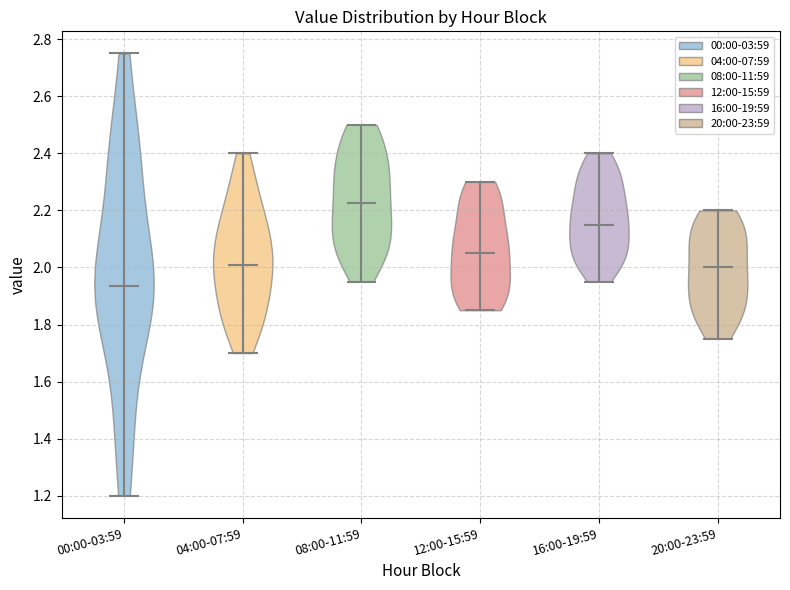

Which violin has the highest median line?

08:00-11:59